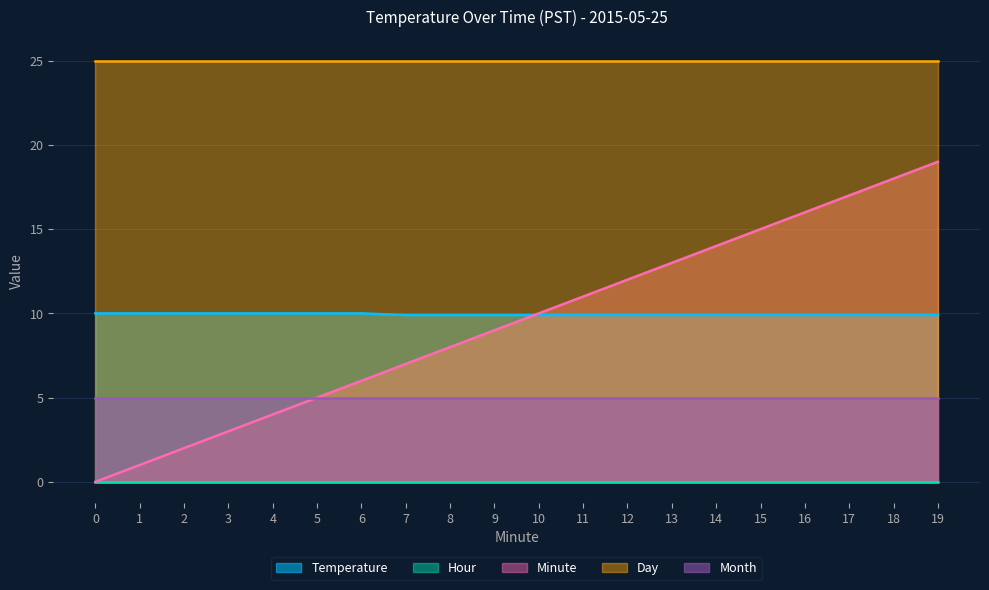

True or false: Day has more than 2 points higher than both neighbors.

False